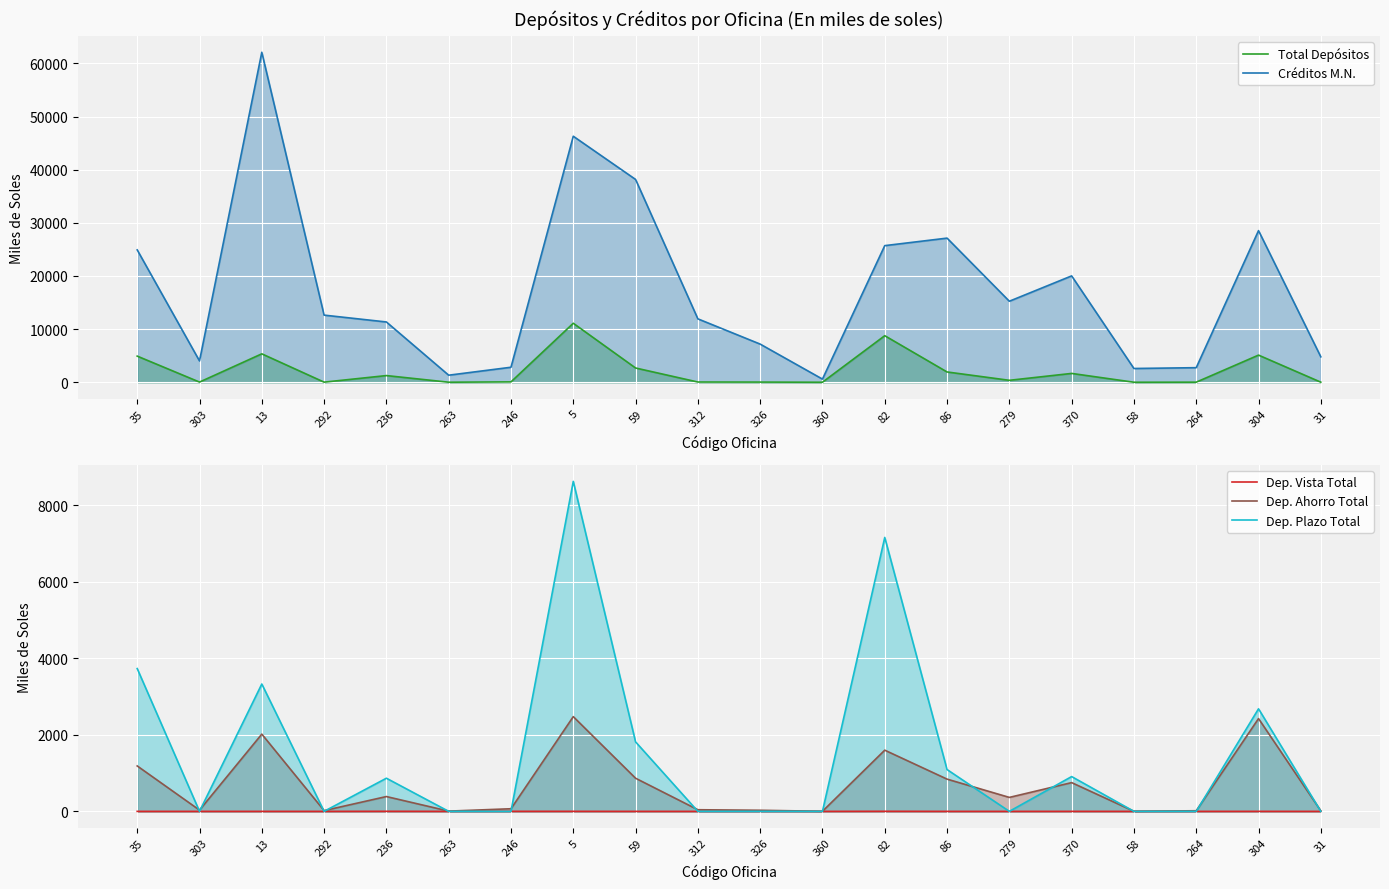

Is it true that Dep. Plazo Total equals 4512.1 at 326?

False